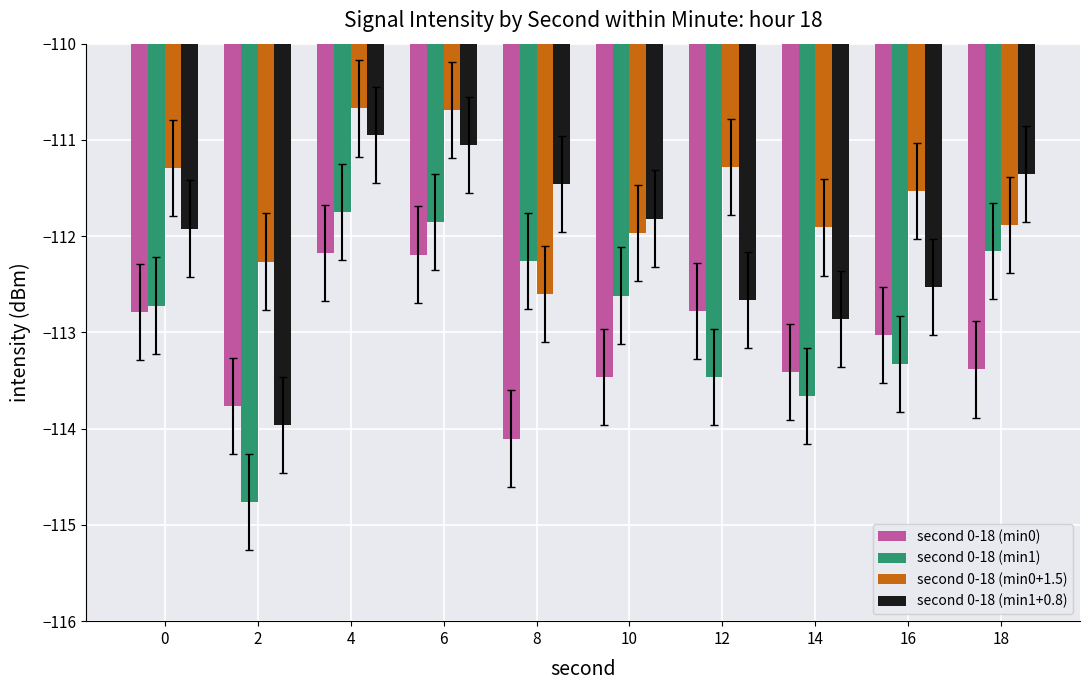

How many series are shown in this chart?

4